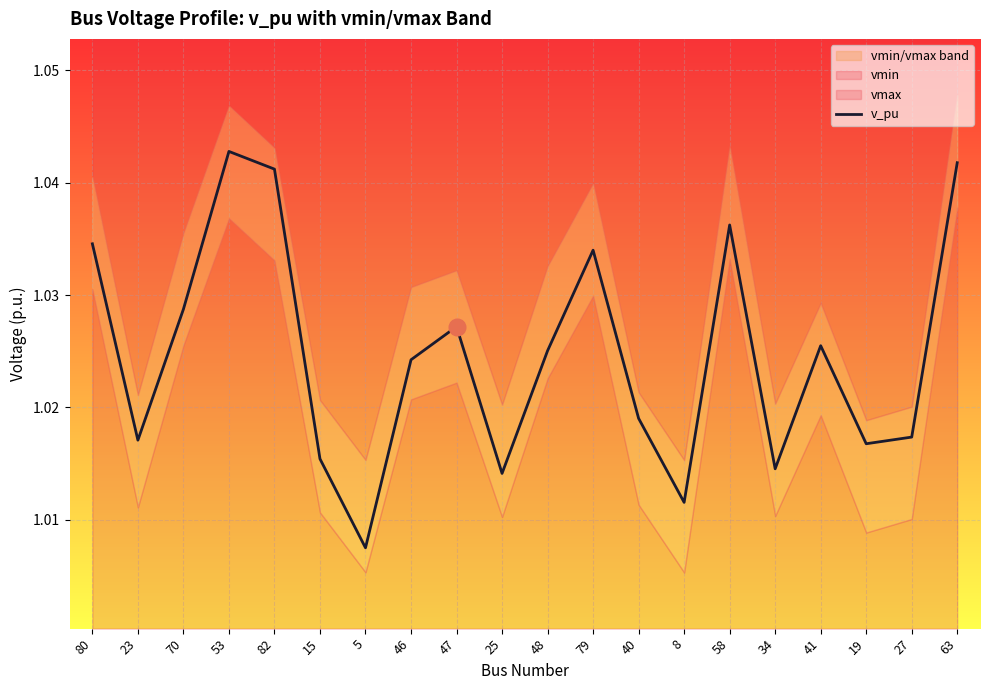

Where is the first local minimum?

23